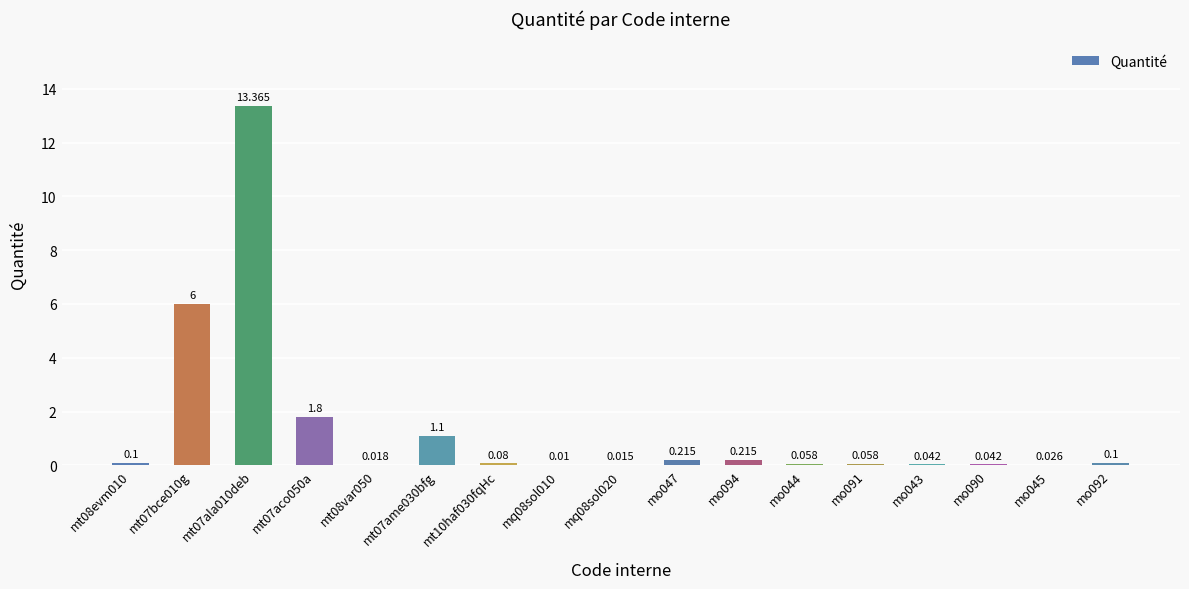

Rank the categories by value from lowest to highest.

mq08sol010, mq08sol020, mt08var050, mo045, mo043, mo090, mo044, mo091, mt10haf030fqHc, mt08evm010, mo092, mo047, mo094, mt07ame030bfg, mt07aco050a, mt07bce010g, mt07ala010deb